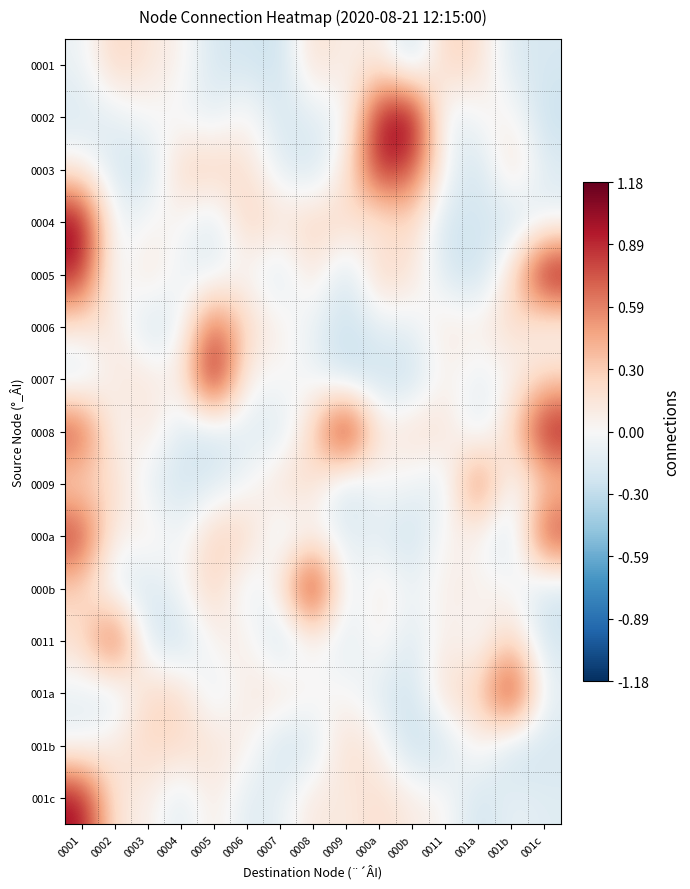

Reading left to right, list all the values displayed in this chart.

0001: 0001=-0.1	0002=0.3	0003=0.1	0004=0.1	0005=-0.2	0006=-0.2	0007=-0.3	0008=0.2	0009=0.1	000a=0.1	000b=-0.3	0011=0.3	001a=0.2	001b=-0.2	001c=-0.2
0002: 0001=-0.2	0002=-0.1	0003=0.0	0004=-0.0	0005=-0.1	0006=0.1	0007=-0.2	0008=-0.1	0009=-0.1	000a=1.0	000b=1.2	0011=-0.2	001a=0.0	001b=0.1	001c=-0.3
0003: 0001=0.1	0002=-0.2	0003=-0.3	0004=0.3	0005=0.3	0006=0.2	0007=-0.1	0008=-0.2	0009=0.1	000a=1.0	000b=0.8	0011=-0.0	001a=-0.3	001b=0.2	001c=-0.1
0004: 0001=1.1	0002=-0.1	0003=0.0	0004=0.0	0005=-0.2	0006=0.3	0007=0.2	0008=0.3	0009=0.2	000a=0.1	000b=0.3	0011=-0.2	001a=-0.2	001b=-0.3	001c=-0.1
0005: 0001=0.9	0002=-0.1	0003=0.2	0004=-0.1	0005=-0.1	0006=0.0	0007=-0.2	0008=0.2	0009=-0.3	000a=0.3	000b=0.2	0011=-0.2	001a=-0.3	001b=0.2	001c=1.1
0006: 0001=0.1	0002=0.2	0003=-0.3	0004=-0.1	0005=0.8	0006=0.2	0007=0.1	0008=-0.1	0009=-0.3	000a=-0.1	000b=-0.1	0011=0.1	001a=0.1	001b=0.2	001c=-0.0
0007: 0001=-0.2	0002=0.1	0003=0.2	0004=0.0	0005=1.2	0006=-0.0	0007=0.0	0008=-0.0	0009=-0.3	000a=-0.2	000b=-0.3	0011=0.1	001a=-0.1	001b=0.0	001c=0.2
0008: 0001=0.8	0002=-0.1	0003=0.2	0004=-0.2	0005=-0.3	0006=-0.1	0007=-0.2	0008=0.3	0009=1.2	000a=0.1	000b=0.2	0011=0.2	001a=-0.2	001b=0.2	001c=1.0
0009: 0001=0.2	0002=0.2	0003=-0.1	0004=-0.2	0005=-0.2	0006=-0.0	0007=0.2	0008=0.2	0009=-0.3	000a=0.0	000b=-0.0	0011=-0.2	001a=0.8	001b=-0.1	001c=0.3
000a: 0001=0.9	0002=0.0	0003=0.1	0004=-0.1	0005=0.3	0006=0.3	0007=-0.1	0008=-0.0	0009=-0.1	000a=-0.1	000b=-0.3	0011=0.1	001a=0.0	001b=-0.3	001c=0.9
000b: 0001=0.2	0002=-0.2	0003=-0.2	0004=-0.0	0005=0.3	0006=-0.2	0007=0.1	0008=1.2	0009=-0.2	000a=0.1	000b=-0.1	0011=0.1	001a=0.1	001b=0.0	001c=-0.2
0011: 0001=0.2	0002=0.9	0003=-0.2	0004=-0.3	0005=0.1	0006=0.1	0007=-0.3	0008=0.0	0009=-0.2	000a=0.1	000b=-0.2	0011=0.1	001a=-0.1	001b=0.3	001c=-0.2
001a: 0001=-0.1	0002=-0.2	0003=0.3	0004=0.2	0005=-0.1	0006=0.1	0007=0.2	0008=0.0	0009=0.0	000a=-0.2	000b=-0.2	0011=0.2	001a=0.2	001b=1.1	001c=-0.1
001b: 0001=-0.1	0002=0.1	0003=0.2	0004=0.2	0005=0.2	0006=0.1	0007=-0.2	0008=-0.2	0009=0.2	000a=0.1	000b=-0.3	0011=-0.2	001a=0.1	001b=-0.3	001c=-0.2
001c: 0001=1.0	0002=0.1	0003=0.1	0004=-0.2	0005=0.1	0006=-0.2	0007=-0.1	0008=0.1	0009=0.1	000a=0.2	000b=0.1	0011=0.0	001a=-0.2	001b=-0.1	001c=-0.1